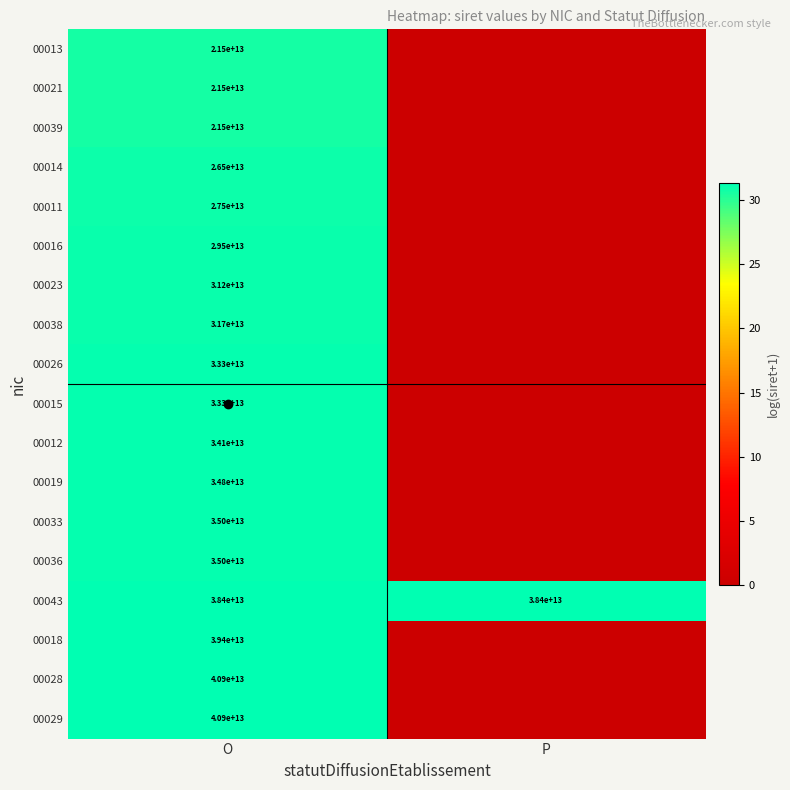

Rank the series by their maximum value, from lowest to highest.

00013, 00021, 00039, 00014, 00011, 00016, 00023, 00038, 00026, 00015, 00012, 00019, 00033, 00036, 00043, 00018, 00029, 00028